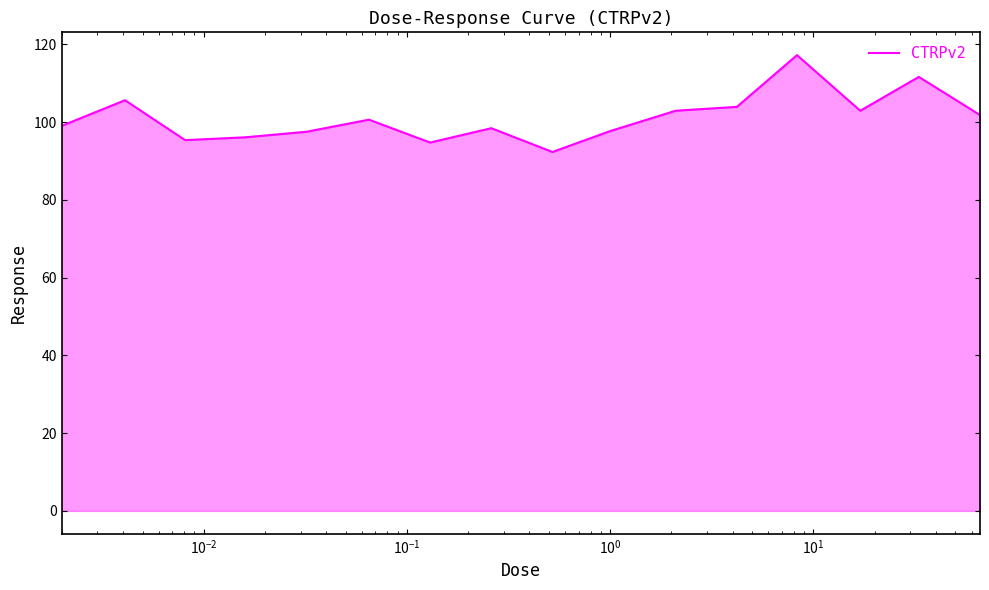

What is the greatest value displayed?

117.2